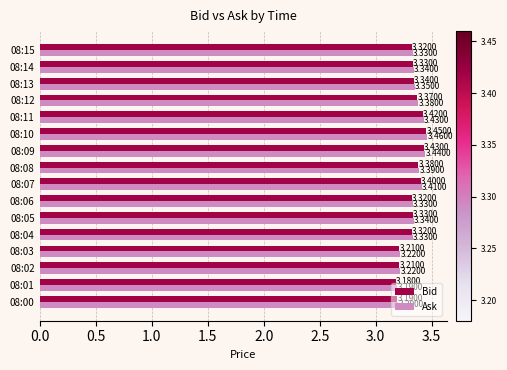

List the series in order of their peak value, highest first.

Ask, Bid